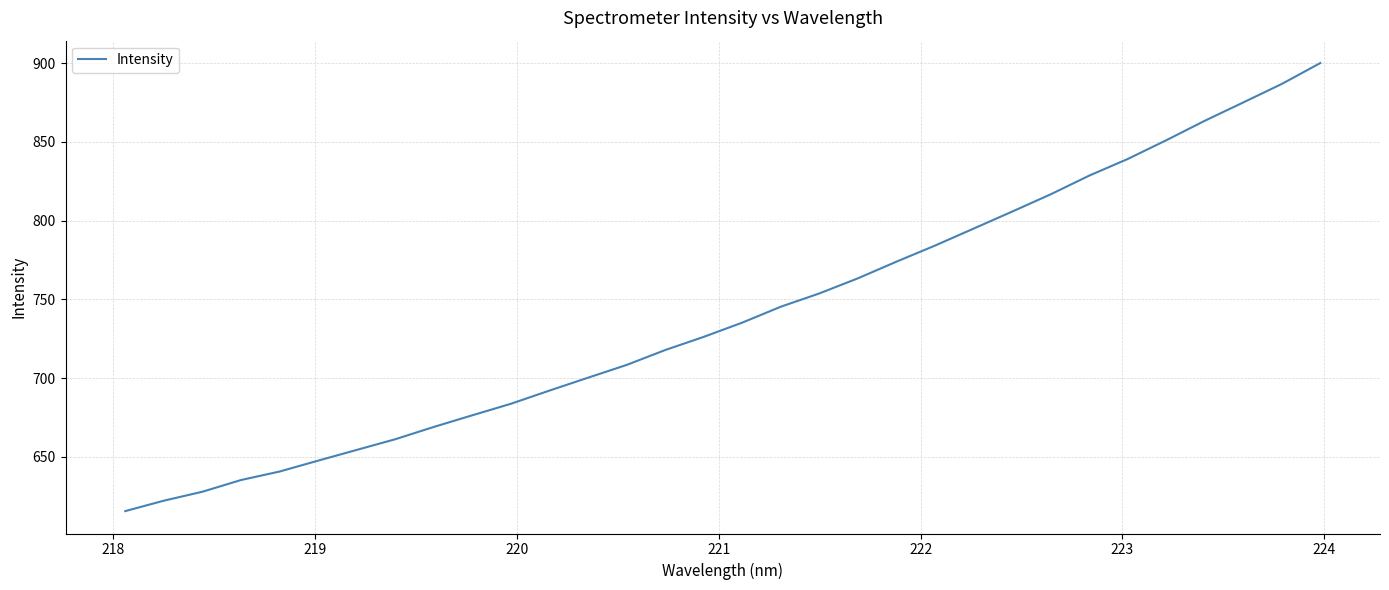

What is the average value?

740.5